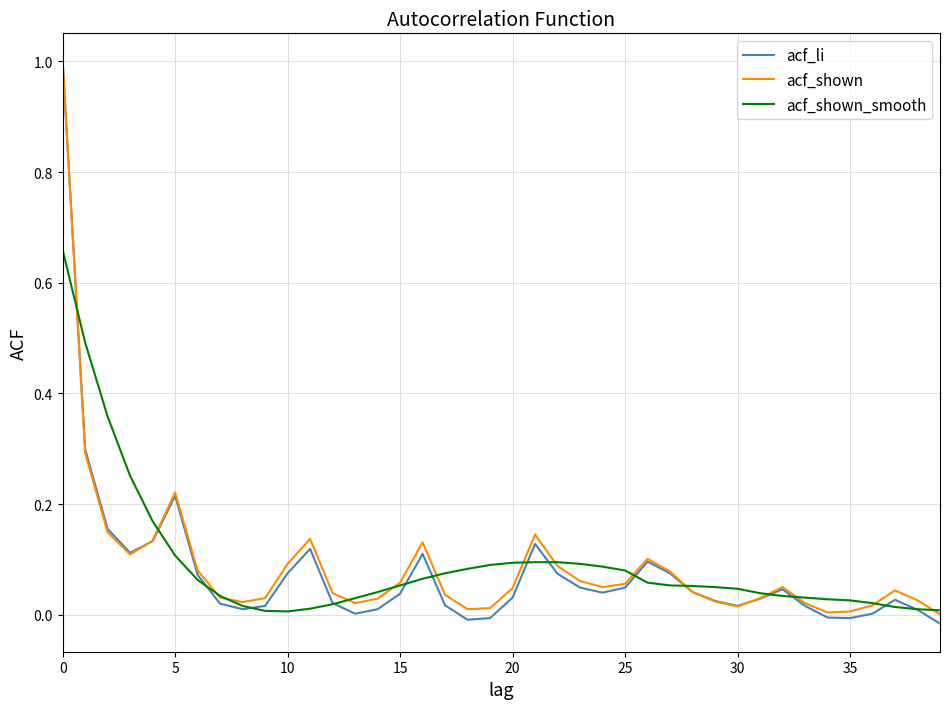

Which series has the largest range (max minus min)?

acf_li